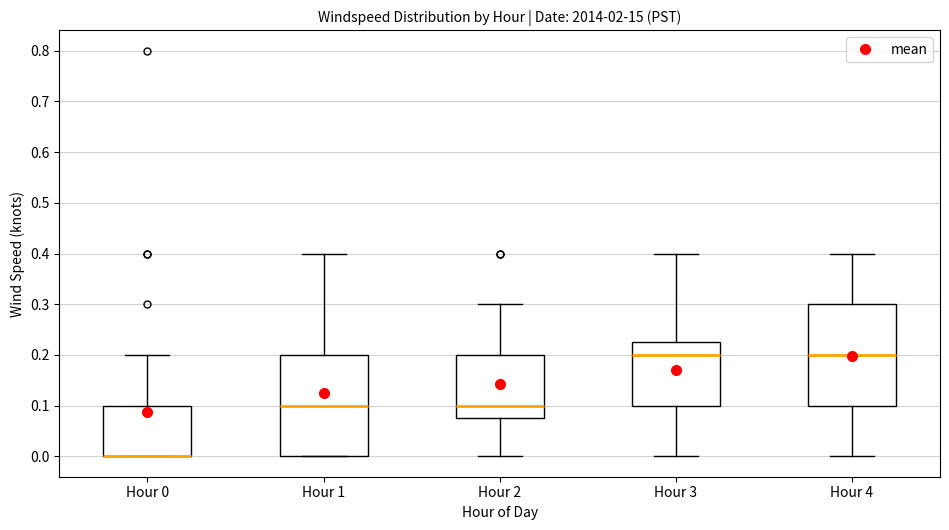

Reading left to right, transcribe this box plot: for each box, give where its median line is, the range the box spans, and where its two whiskers end, as read against the y-axis. The values are not printed on the chart, so give them approximately, as read against the axis.

Hour 0: median 0.00 (drawn on the box's lower edge), box 0.00 to 0.10, whiskers 0.00 to 0.20
Hour 1: median 0.10, box 0.00 to 0.20, whiskers 0.00 to 0.40
Hour 2: median 0.10, box 0.08 to 0.20, whiskers 0.00 to 0.30
Hour 3: median 0.20, box 0.10 to 0.23, whiskers 0.00 to 0.40
Hour 4: median 0.20, box 0.10 to 0.30, whiskers 0.00 to 0.40